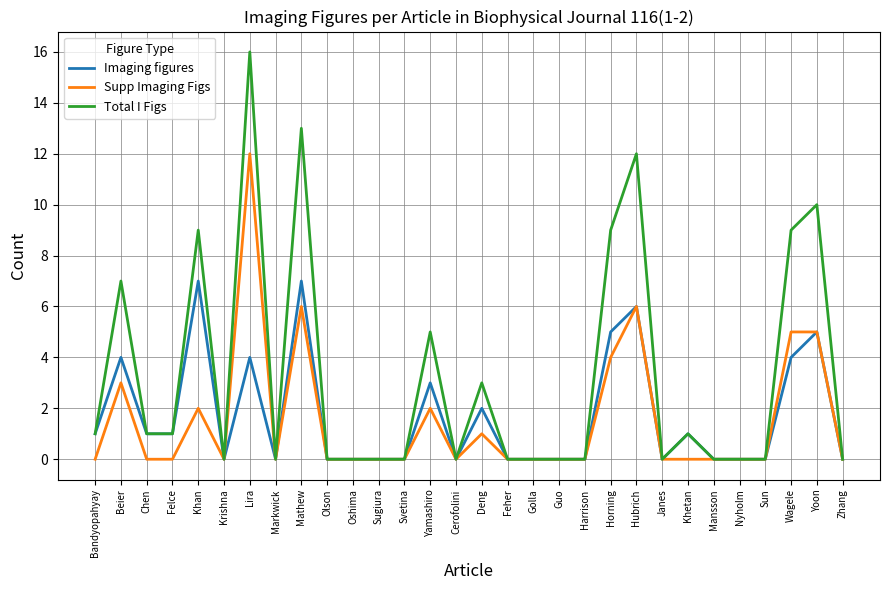

The Supp Imaging Figs series shows 4 at Horning. True or false?

True